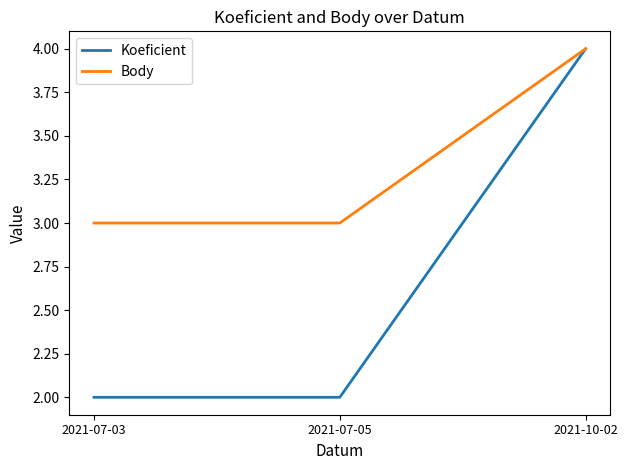

What are all the series names shown in the legend?

Koeficient, Body